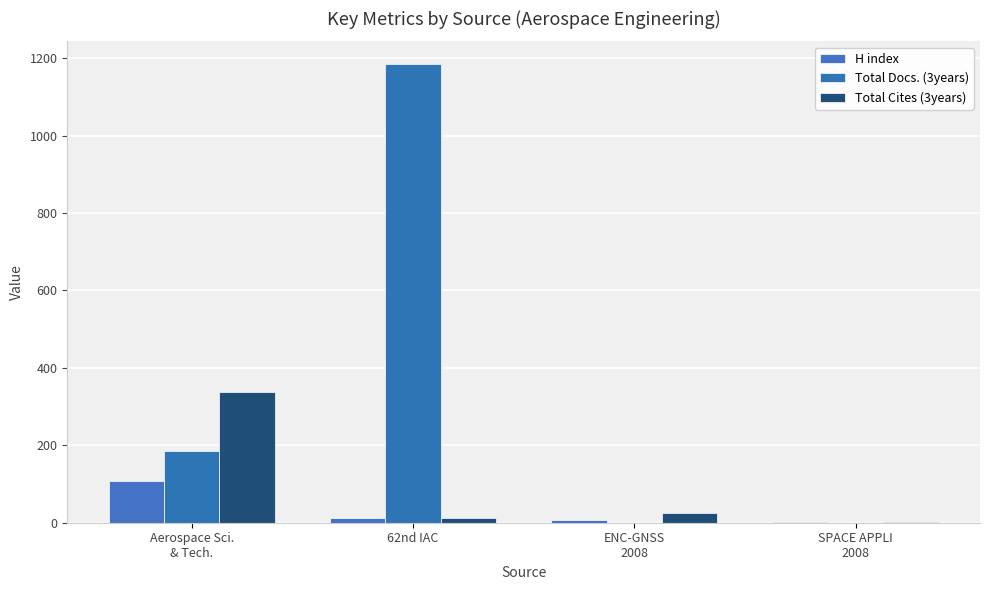

Between ENC-GNSS
2008 and SPACE APPLI
2008, which series saw the biggest shift?

Total Cites (3years)